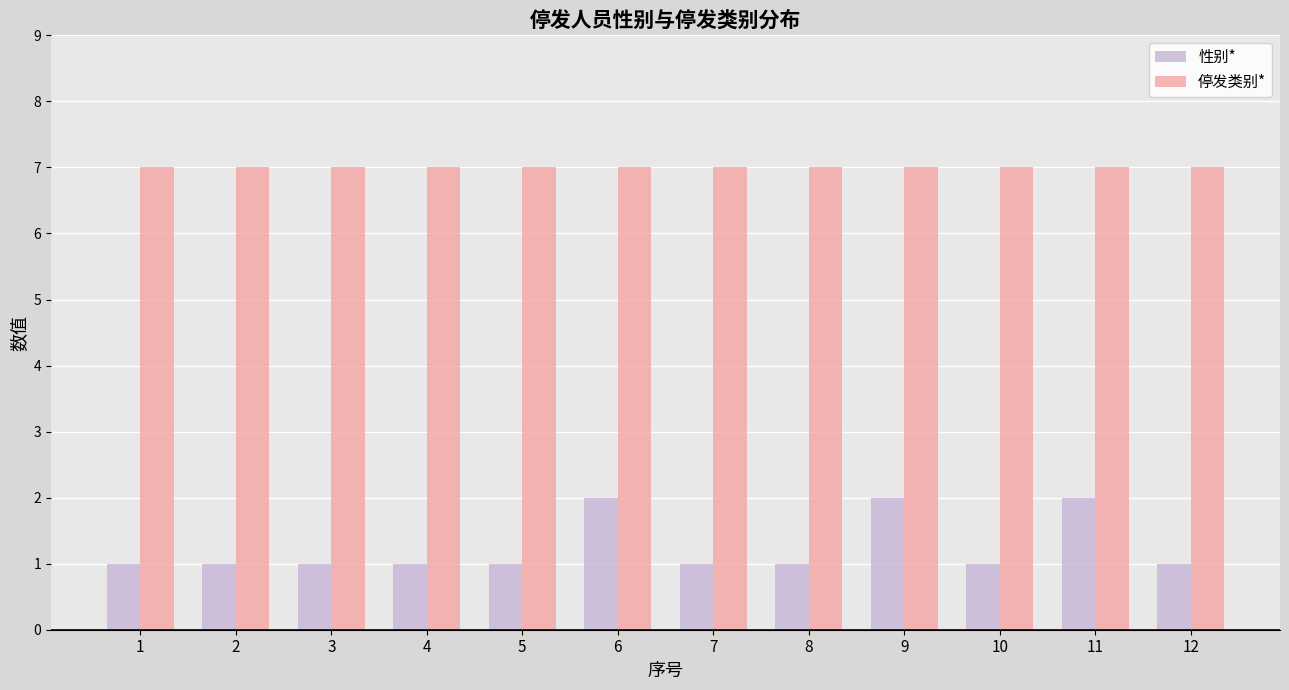

What are all the series names shown in the legend?

性别*, 停发类别*